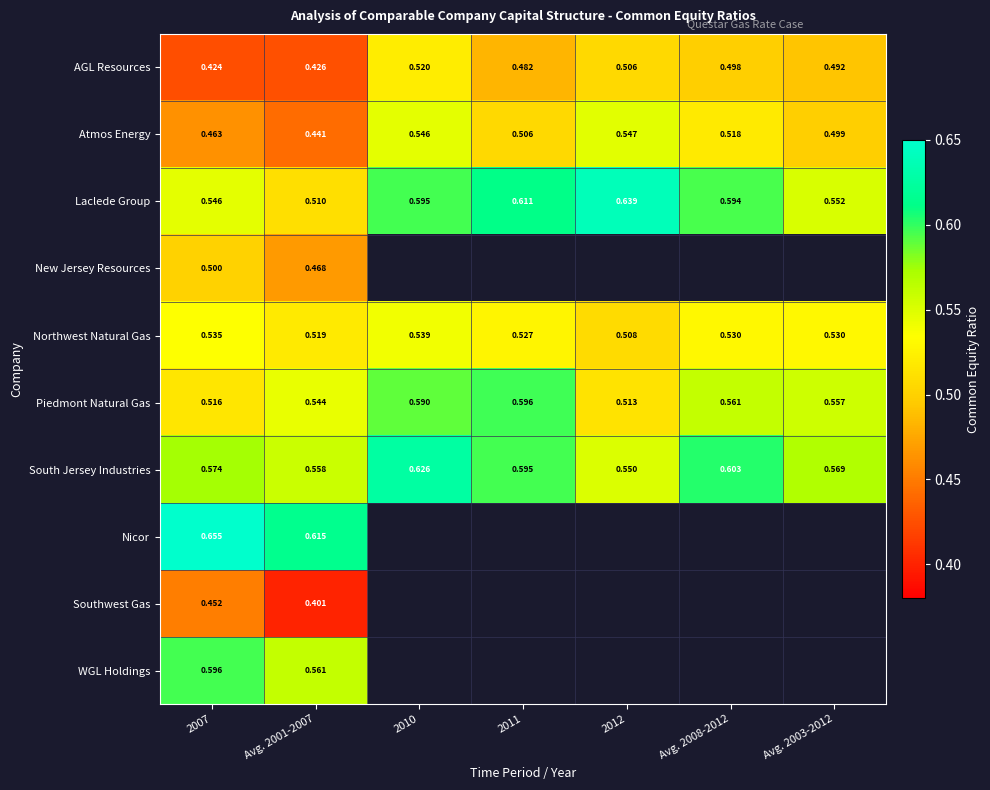

At which category is the sum across all series the highest?

2007